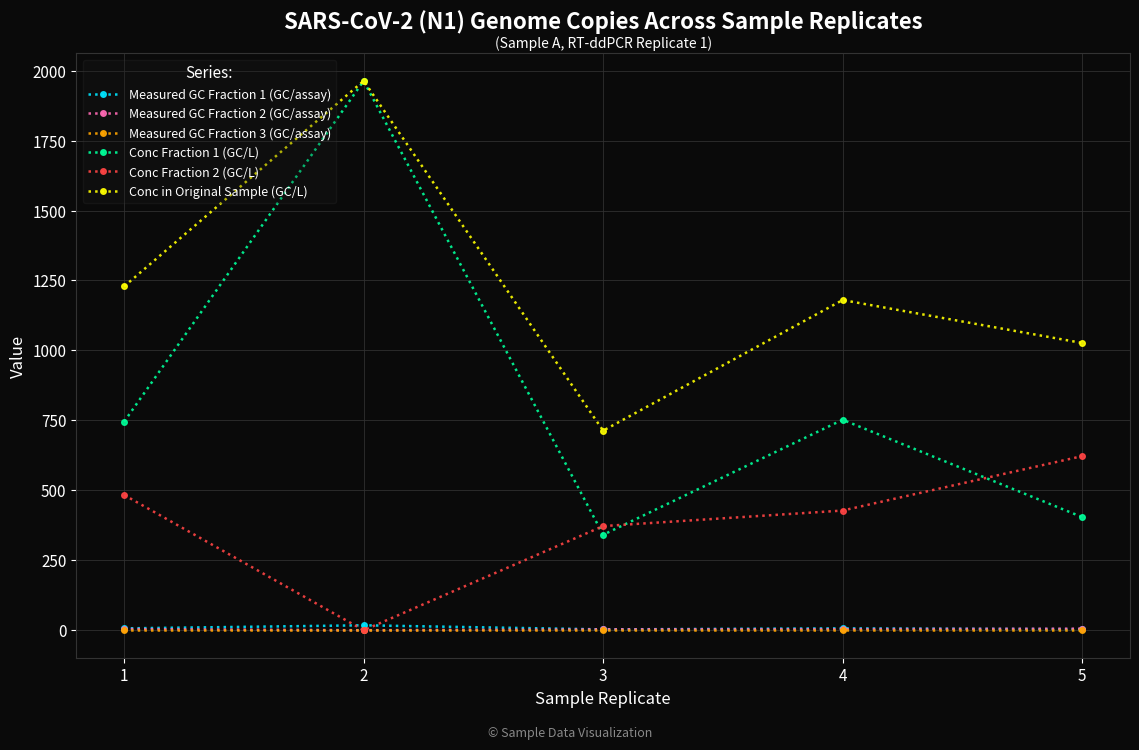

Between 2 and 3, which series saw the biggest shift?

Conc Fraction 1 (GC/L)